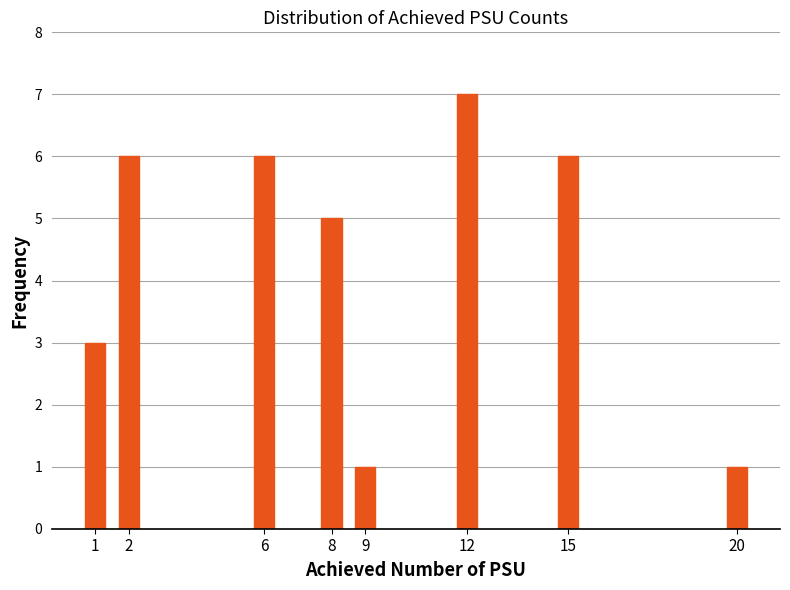

Reading left to right, extract all data points from this chart.

1=3	2=6	6=6	8=5	9=1	12=7	15=6	20=1